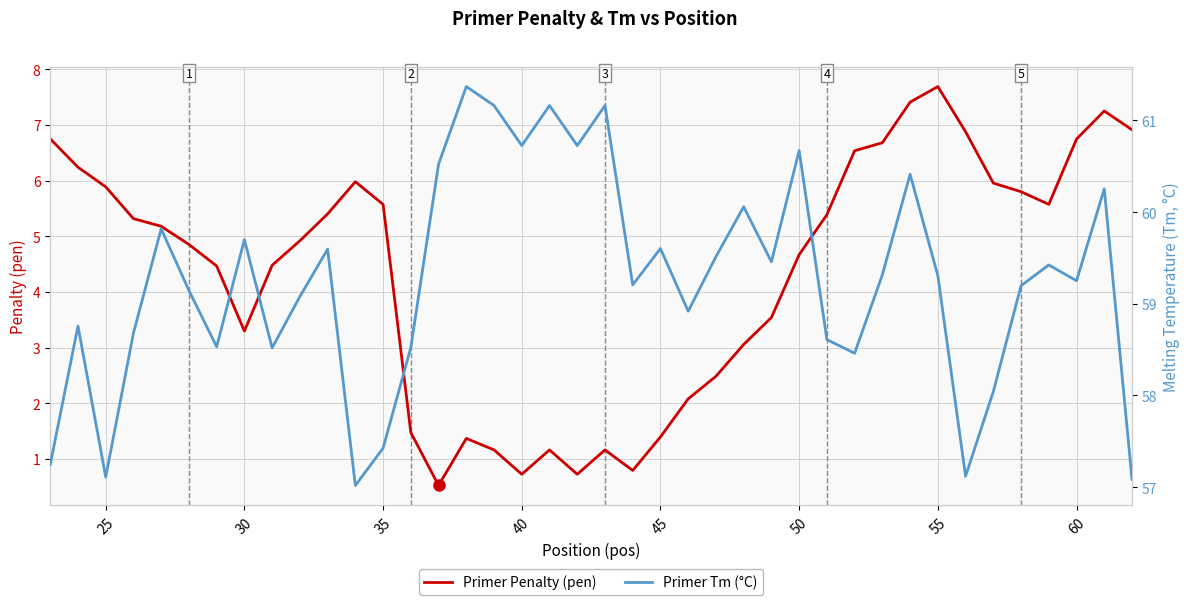

Is this an area chart (filled region under the line)?

No